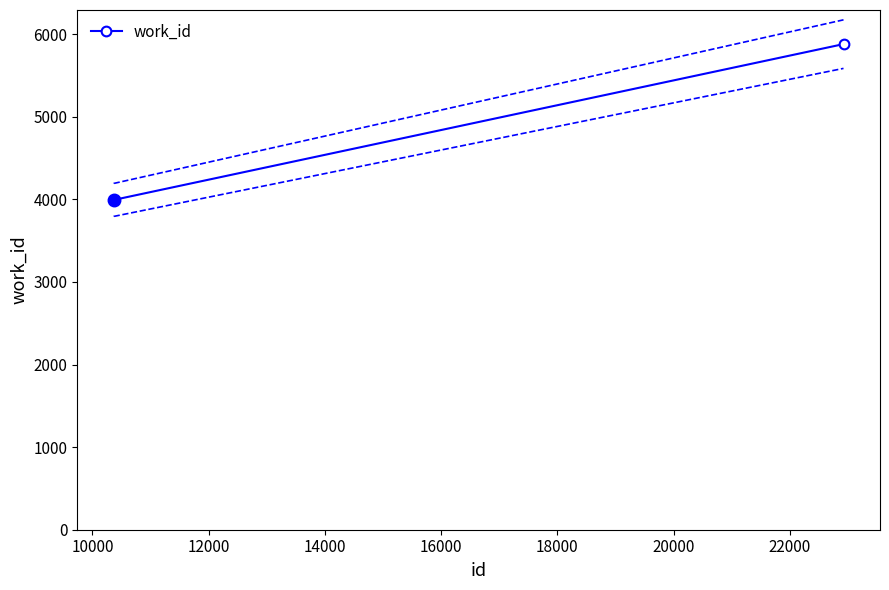

What is the highest value of the work_id series?

5880